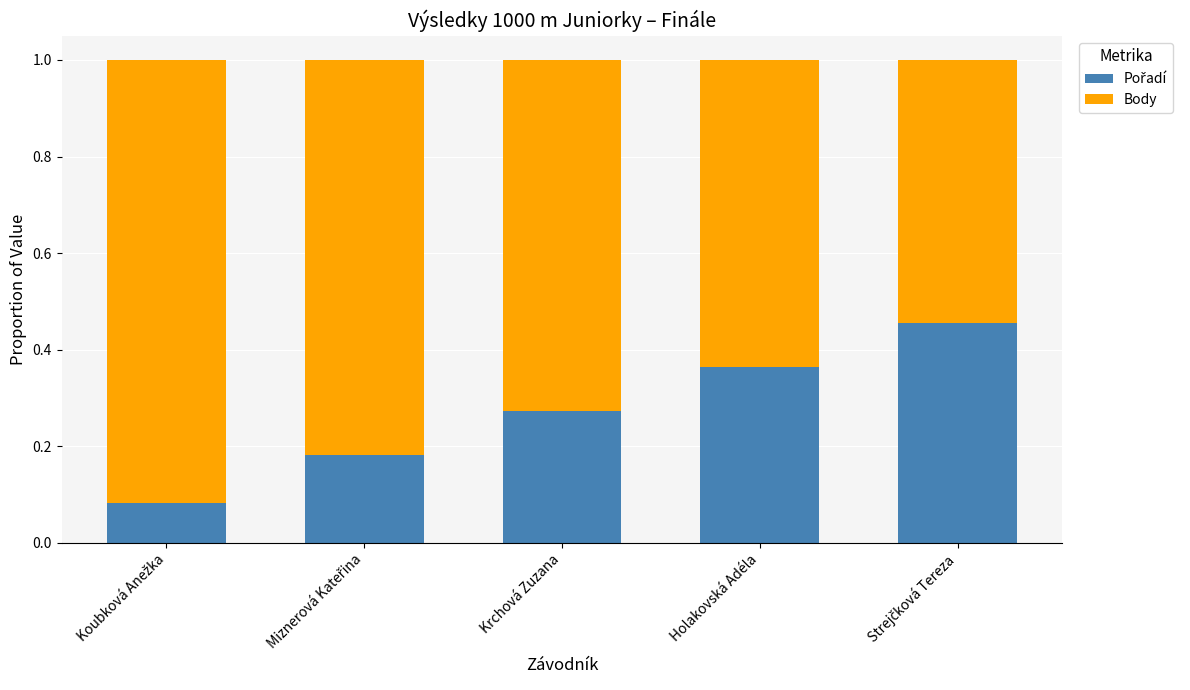

What is the total value across all series at Holakovská Adéla?

1.0